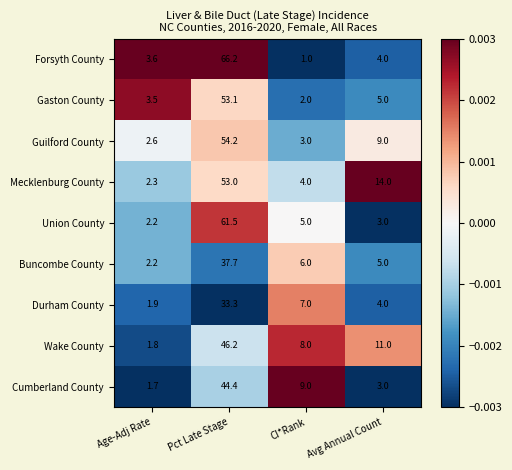

Between Pct Late Stage and Avg Annual Count, which series saw the biggest shift?

Forsyth County